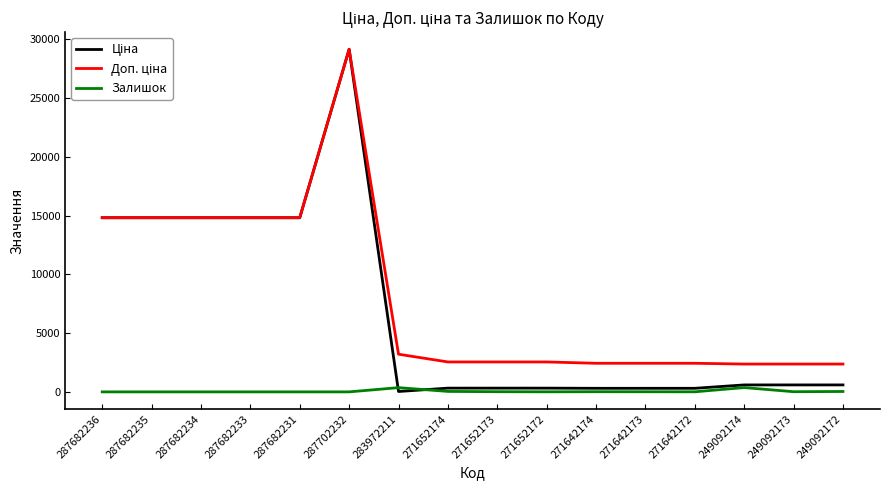

True or false: Залишок has more than 0 interior local peaks.

True